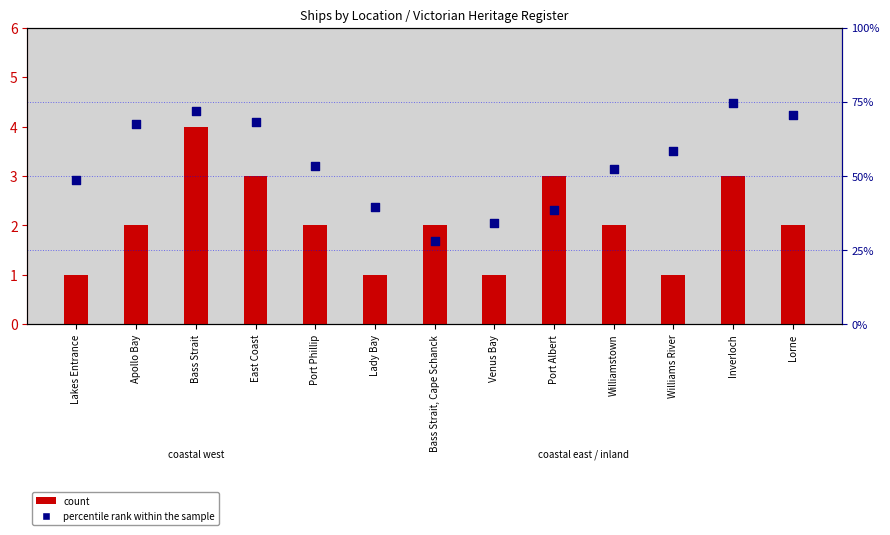

What are all the series names shown in the legend?

count, percentile rank within the sample